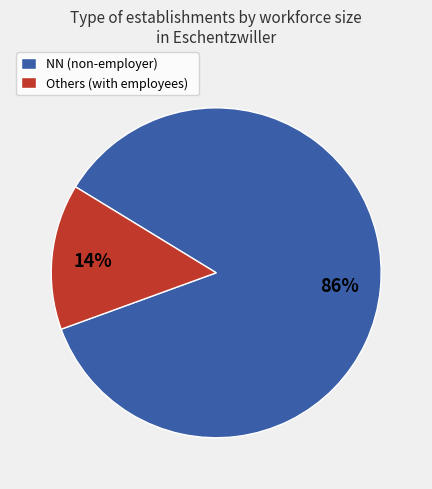

Count the number of slices in the pie.

2